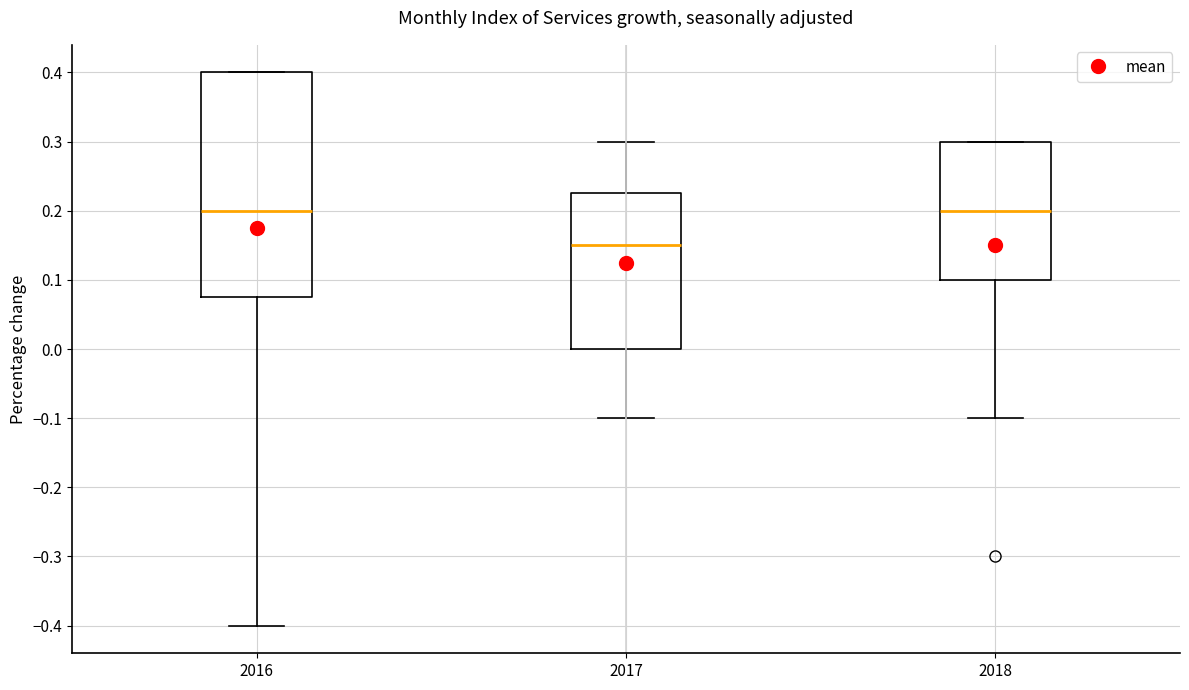

Reading left to right, read every box against the y-axis: the position of its median line, the range the box covers, and the ends of its whiskers. The values are not printed on the chart, so give them approximately, as read against the axis.

2016: median 0.20, box 0.08 to 0.40, whiskers -0.40 to 0.40
2017: median 0.15, box 0.00 to 0.23, whiskers -0.10 to 0.30
2018: median 0.20, box 0.10 to 0.30, whiskers -0.10 to 0.30